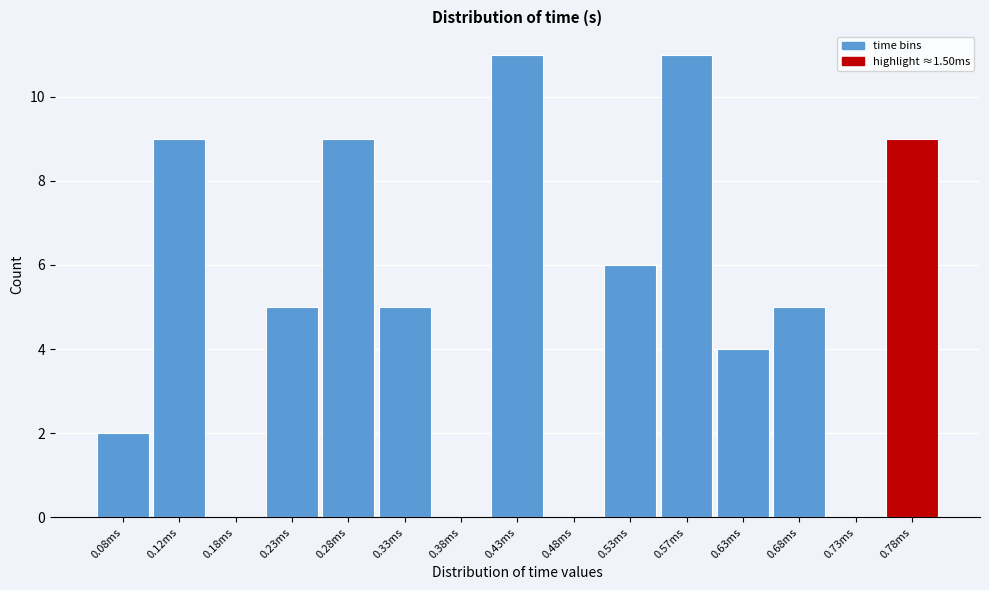

Reading right to left, what are all the values shown in this chart?

0.78ms=9	0.73ms=0	0.68ms=5	0.63ms=4	0.57ms=11	0.53ms=6	0.48ms=0	0.43ms=11	0.38ms=0	0.33ms=5	0.28ms=9	0.23ms=5	0.18ms=0	0.12ms=9	0.08ms=2